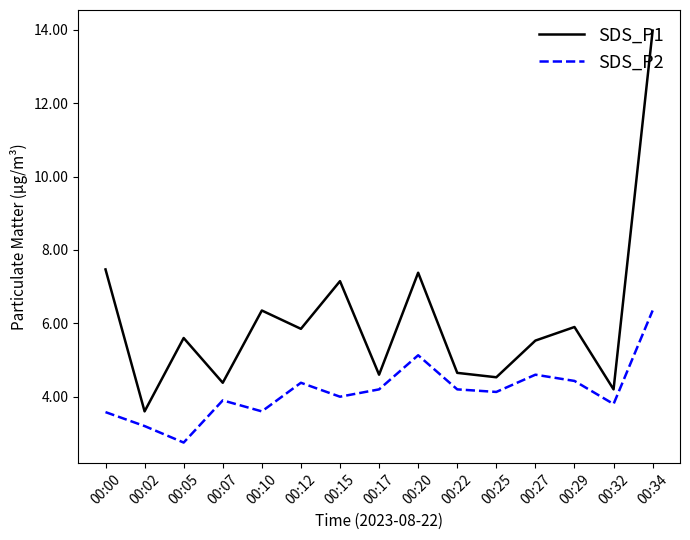

Which category has the highest value across all series?

00:34